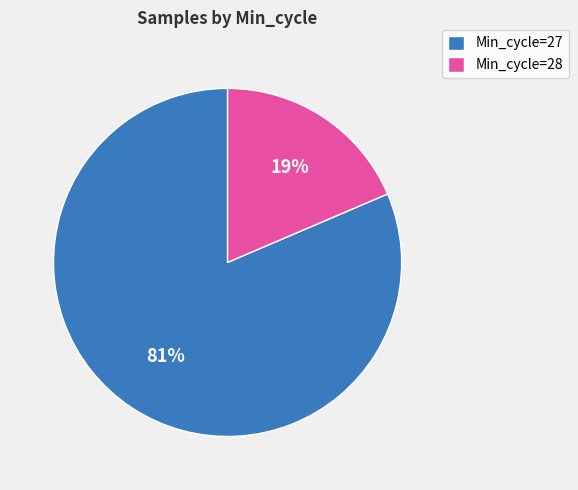

Between Min_cycle=28 and Min_cycle=27, which is larger?

Min_cycle=27